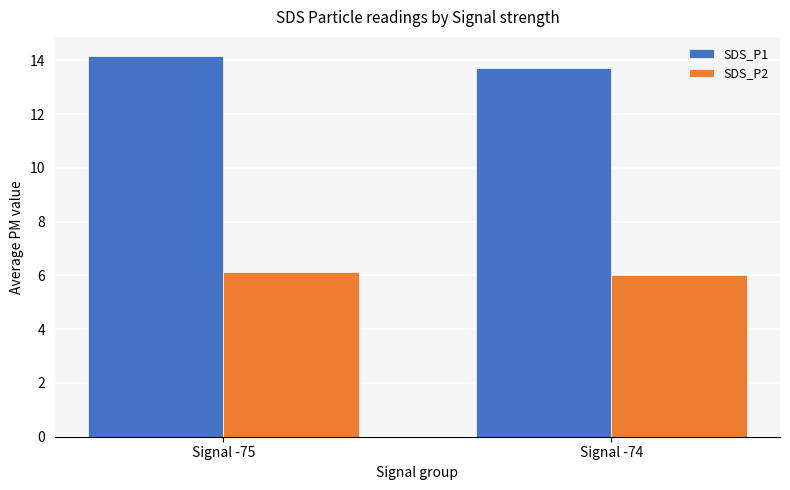

What is the greatest value displayed?

14.2